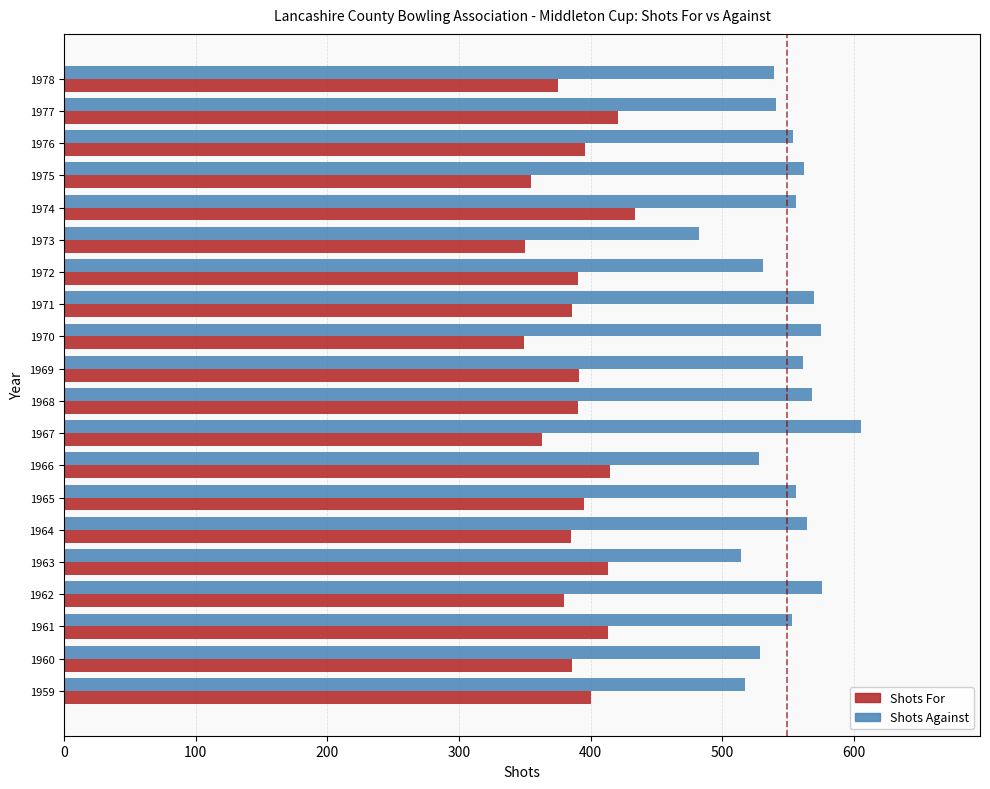

True or false: Shots Against has a value of 762 at 1970.

False